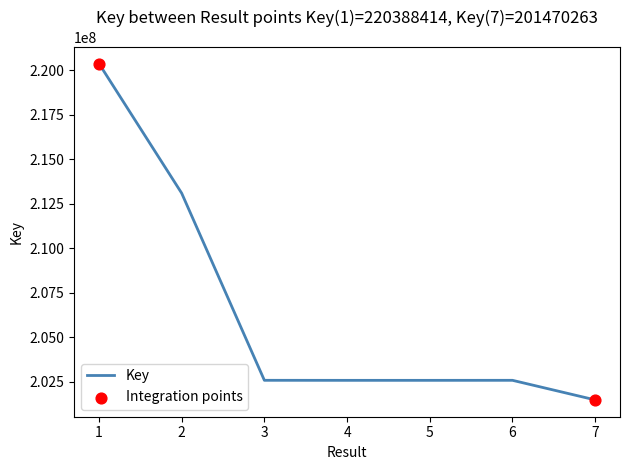

What is the ratio of the value at 7 to the value at 6?

1.0